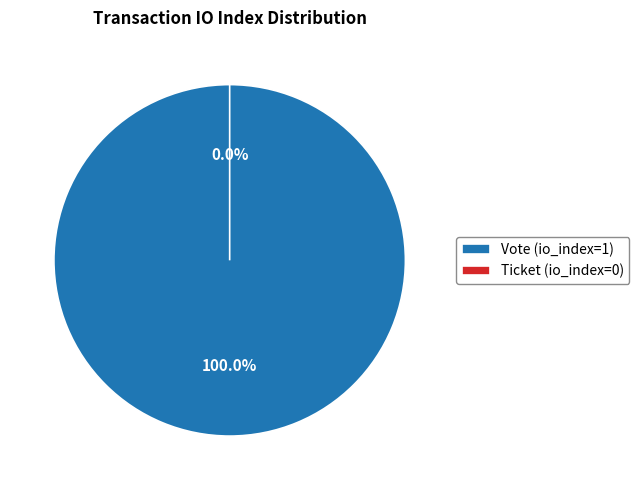

What portion of the pie excludes Ticket?

100.0%